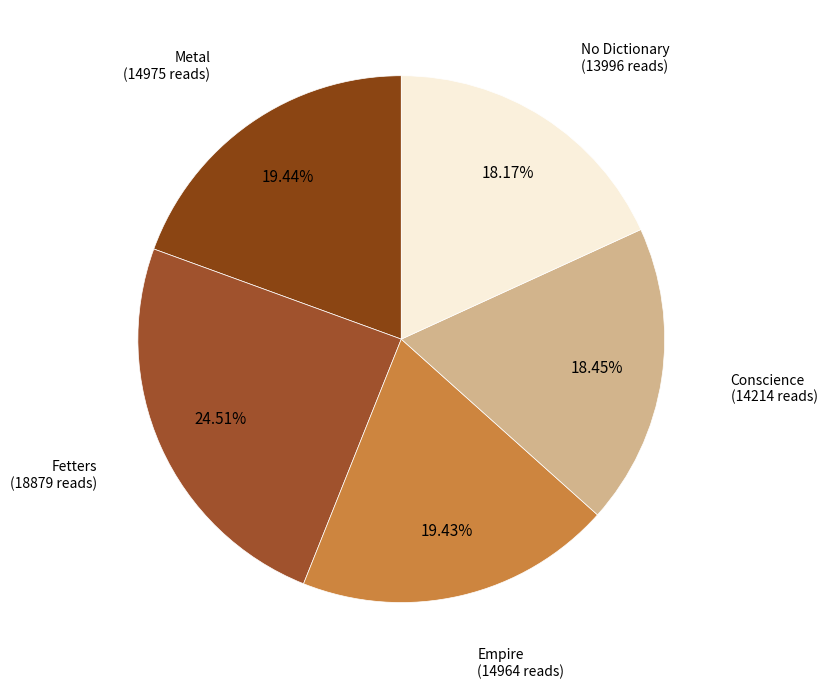

To the nearest percent, what is the difference between the largest and smallest slice percentages?

6%